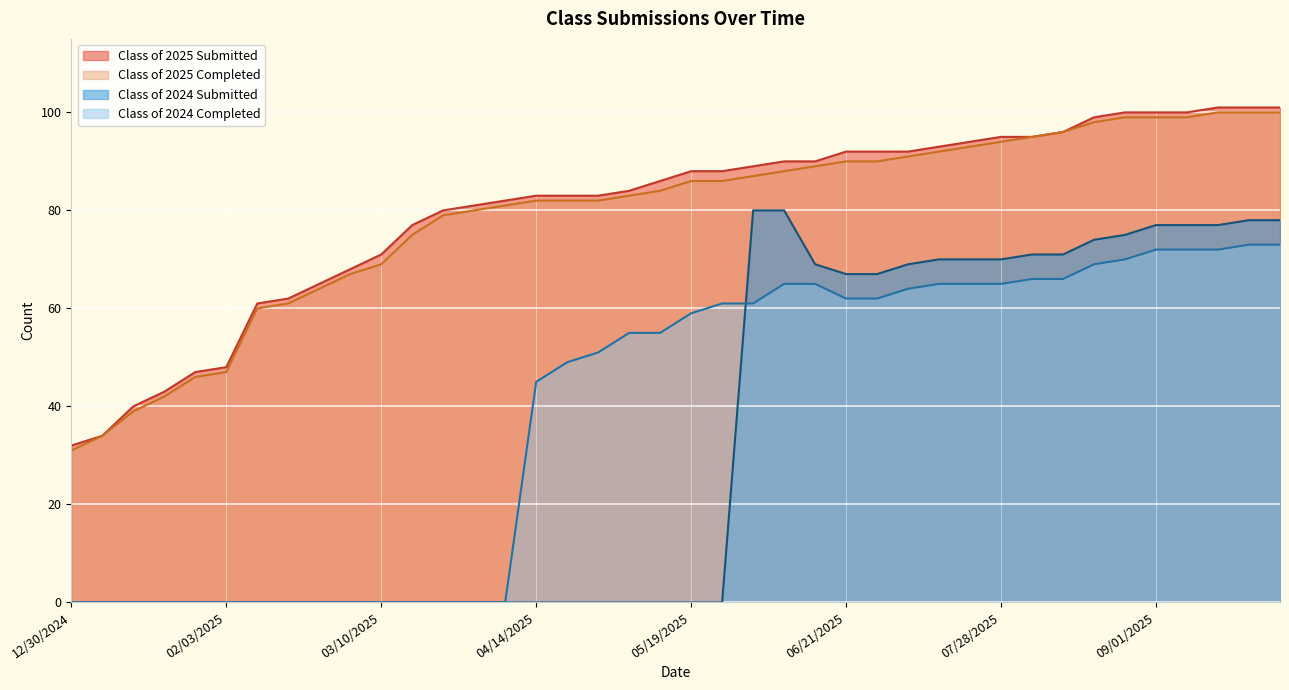

Between which two adjacent categories do Class of 2024 Submitted and Class of 2024 Completed first intersect?

05/26/2025 and 06/02/2025